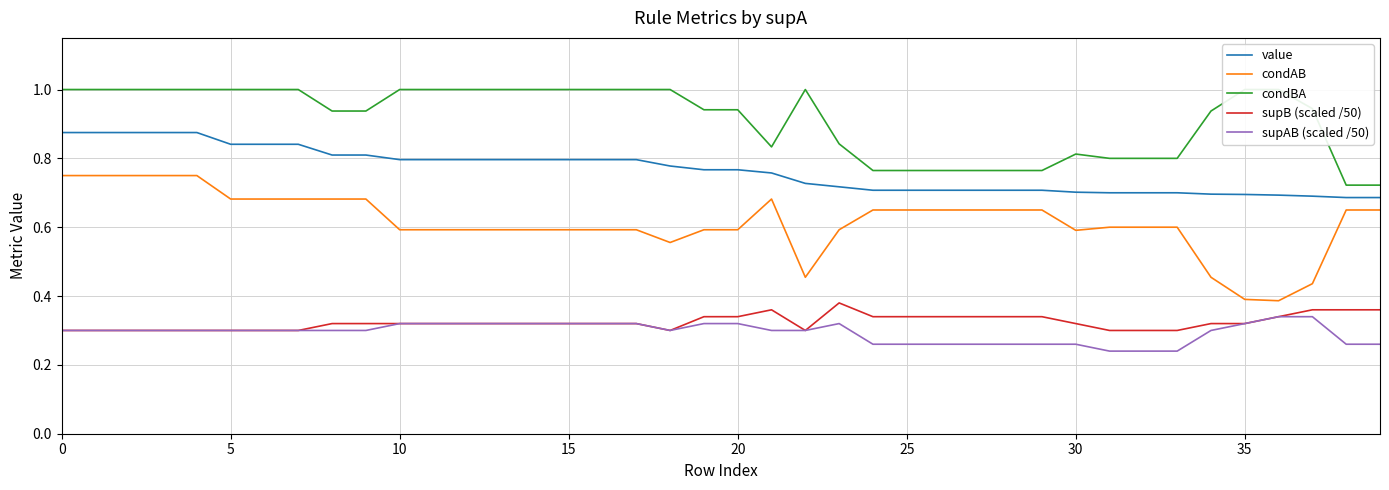

True or false: condAB and supAB (scaled /50) intersect in this chart.

False